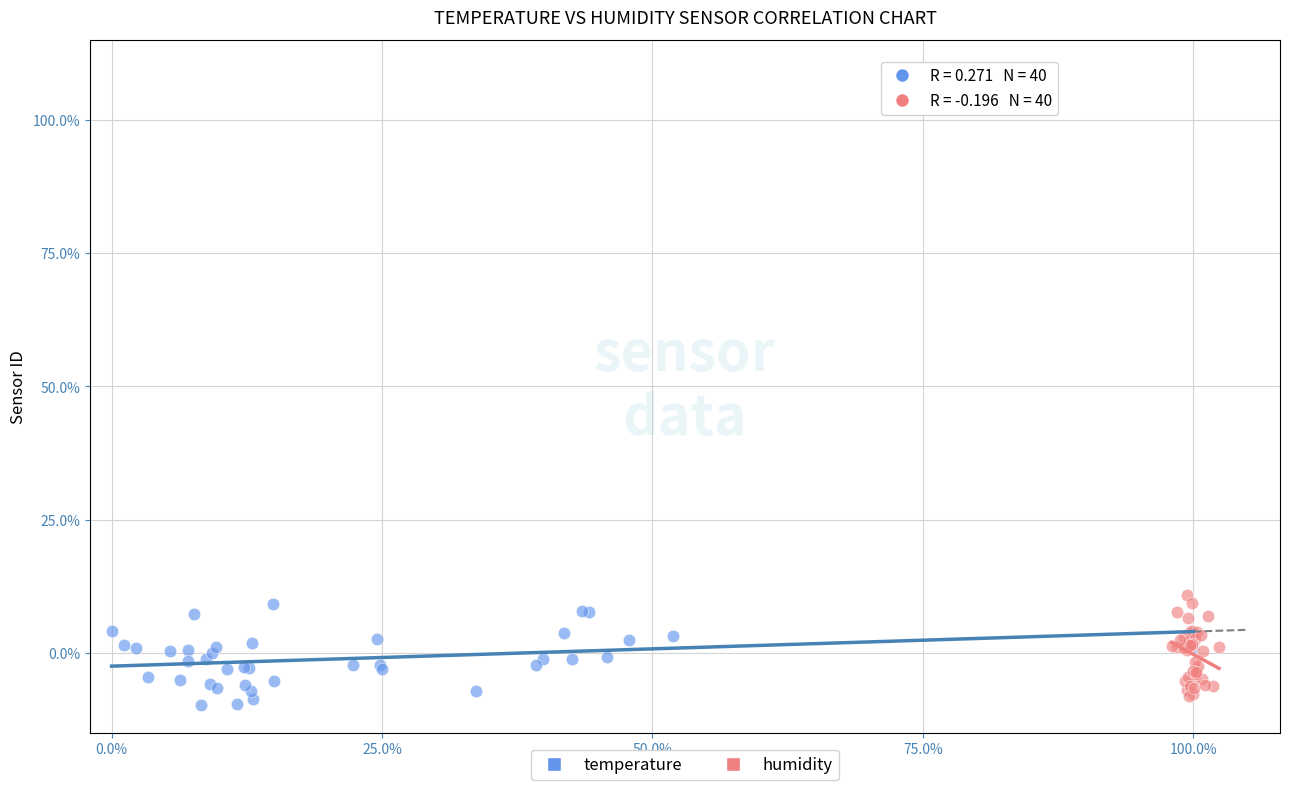

Which series contains the highest Y value?

humidity